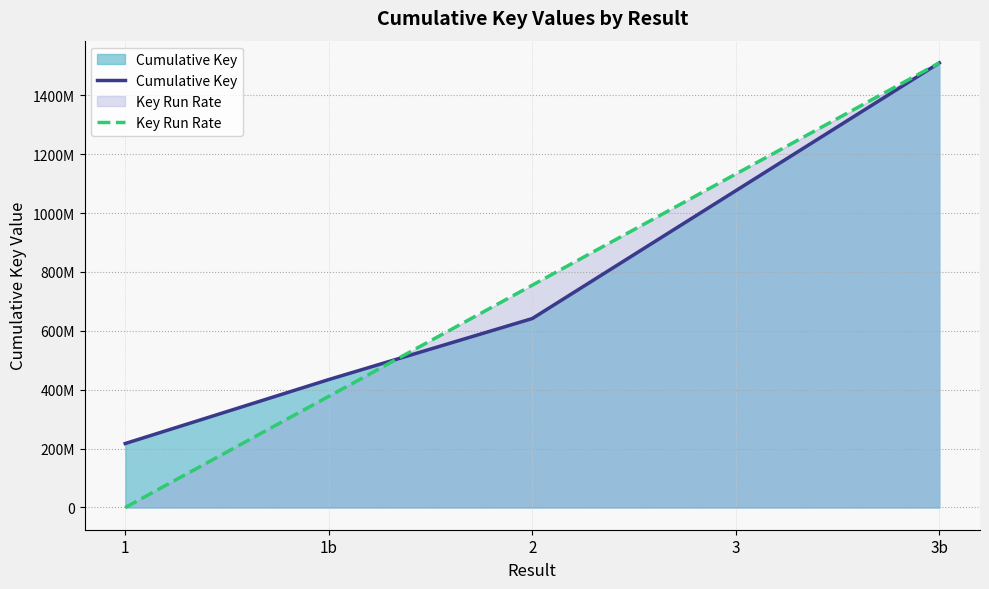

True or false: Cumulative Key and Key Run Rate intersect in this chart.

True